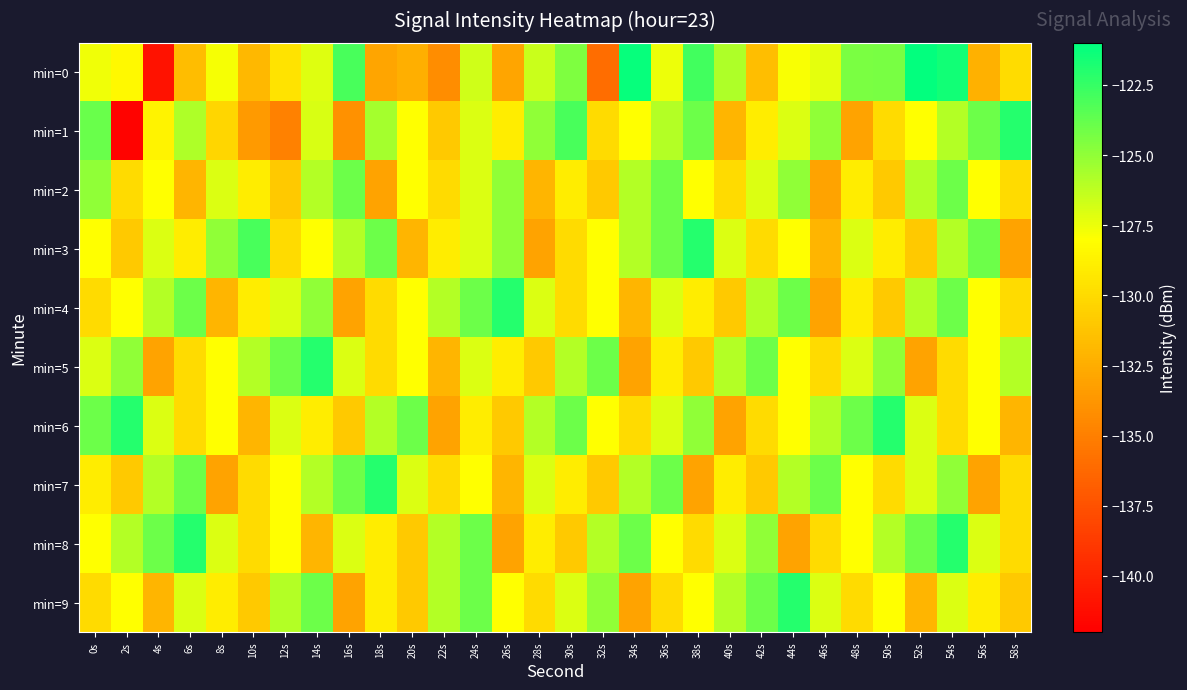

Reading left to right, what are all the values shown in this chart?

min=0: 0s=-127.6	2s=-128.3	4s=-140.9	6s=-131.6	8s=-127.8	10s=-131.8	12s=-129.5	14s=-127.1	16s=-123.0	18s=-133.0	20s=-132.3	22s=-134.3	24s=-126.7	26s=-133.0	28s=-126.5	30s=-124.5	32s=-135.9	34s=-121.2	36s=-127.5	38s=-122.8	40s=-125.8	42s=-131.5	44s=-127.9	46s=-127.2	48s=-124.4	50s=-124.3	52s=-121.1	54s=-121.5	56s=-132.3	58s=-129.9
min=1: 0s=-123.9	2s=-141.8	4s=-128.6	6s=-125.8	8s=-130.2	10s=-133.5	12s=-134.9	14s=-126.9	16s=-134.0	18s=-125.6	20s=-128.0	22s=-131.0	24s=-127.0	26s=-129.0	28s=-125.0	30s=-123.0	32s=-130.0	34s=-128.0	36s=-126.0	38s=-124.0	40s=-132.0	42s=-129.0	44s=-127.0	46s=-125.0	48s=-133.0	50s=-130.0	52s=-128.0	54s=-126.0	56s=-124.0	58s=-122.0
min=2: 0s=-125.0	2s=-130.0	4s=-128.0	6s=-132.0	8s=-127.0	10s=-129.0	12s=-131.0	14s=-126.0	16s=-124.0	18s=-133.0	20s=-128.0	22s=-130.0	24s=-127.0	26s=-125.0	28s=-132.0	30s=-129.0	32s=-131.0	34s=-126.0	36s=-124.0	38s=-128.0	40s=-130.0	42s=-127.0	44s=-125.0	46s=-133.0	48s=-129.0	50s=-131.0	52s=-126.0	54s=-124.0	56s=-128.0	58s=-130.0
min=3: 0s=-128.0	2s=-131.0	4s=-127.0	6s=-129.0	8s=-125.0	10s=-123.0	12s=-130.0	14s=-128.0	16s=-126.0	18s=-124.0	20s=-132.0	22s=-129.0	24s=-127.0	26s=-125.0	28s=-133.0	30s=-130.0	32s=-128.0	34s=-126.0	36s=-124.0	38s=-122.0	40s=-127.0	42s=-130.0	44s=-128.0	46s=-132.0	48s=-127.0	50s=-129.0	52s=-131.0	54s=-126.0	56s=-124.0	58s=-133.0
min=4: 0s=-130.0	2s=-128.0	4s=-126.0	6s=-124.0	8s=-132.0	10s=-129.0	12s=-127.0	14s=-125.0	16s=-133.0	18s=-130.0	20s=-128.0	22s=-126.0	24s=-124.0	26s=-122.0	28s=-127.0	30s=-130.0	32s=-128.0	34s=-132.0	36s=-127.0	38s=-129.0	40s=-131.0	42s=-126.0	44s=-124.0	46s=-133.0	48s=-129.0	50s=-131.0	52s=-126.0	54s=-124.0	56s=-128.0	58s=-130.0
min=5: 0s=-127.0	2s=-125.0	4s=-133.0	6s=-130.0	8s=-128.0	10s=-126.0	12s=-124.0	14s=-122.0	16s=-127.0	18s=-130.0	20s=-128.0	22s=-132.0	24s=-127.0	26s=-129.0	28s=-131.0	30s=-126.0	32s=-124.0	34s=-133.0	36s=-129.0	38s=-131.0	40s=-126.0	42s=-124.0	44s=-128.0	46s=-130.0	48s=-127.0	50s=-125.0	52s=-133.0	54s=-130.0	56s=-128.0	58s=-126.0
min=6: 0s=-124.0	2s=-122.0	4s=-127.0	6s=-130.0	8s=-128.0	10s=-132.0	12s=-127.0	14s=-129.0	16s=-131.0	18s=-126.0	20s=-124.0	22s=-133.0	24s=-129.0	26s=-131.0	28s=-126.0	30s=-124.0	32s=-128.0	34s=-130.0	36s=-127.0	38s=-125.0	40s=-133.0	42s=-130.0	44s=-128.0	46s=-126.0	48s=-124.0	50s=-122.0	52s=-127.0	54s=-130.0	56s=-128.0	58s=-132.0
min=7: 0s=-129.0	2s=-131.0	4s=-126.0	6s=-124.0	8s=-133.0	10s=-130.0	12s=-128.0	14s=-126.0	16s=-124.0	18s=-122.0	20s=-127.0	22s=-130.0	24s=-128.0	26s=-132.0	28s=-127.0	30s=-129.0	32s=-131.0	34s=-126.0	36s=-124.0	38s=-133.0	40s=-129.0	42s=-131.0	44s=-126.0	46s=-124.0	48s=-128.0	50s=-130.0	52s=-127.0	54s=-125.0	56s=-133.0	58s=-130.0
min=8: 0s=-128.0	2s=-126.0	4s=-124.0	6s=-122.0	8s=-127.0	10s=-130.0	12s=-128.0	14s=-132.0	16s=-127.0	18s=-129.0	20s=-131.0	22s=-126.0	24s=-124.0	26s=-133.0	28s=-129.0	30s=-131.0	32s=-126.0	34s=-124.0	36s=-128.0	38s=-130.0	40s=-127.0	42s=-125.0	44s=-133.0	46s=-130.0	48s=-128.0	50s=-126.0	52s=-124.0	54s=-122.0	56s=-127.0	58s=-130.0
min=9: 0s=-130.0	2s=-128.0	4s=-132.0	6s=-127.0	8s=-129.0	10s=-131.0	12s=-126.0	14s=-124.0	16s=-133.0	18s=-129.0	20s=-131.0	22s=-126.0	24s=-124.0	26s=-128.0	28s=-130.0	30s=-127.0	32s=-125.0	34s=-133.0	36s=-130.0	38s=-128.0	40s=-126.0	42s=-124.0	44s=-122.0	46s=-127.0	48s=-130.0	50s=-128.0	52s=-132.0	54s=-127.0	56s=-129.0	58s=-131.0